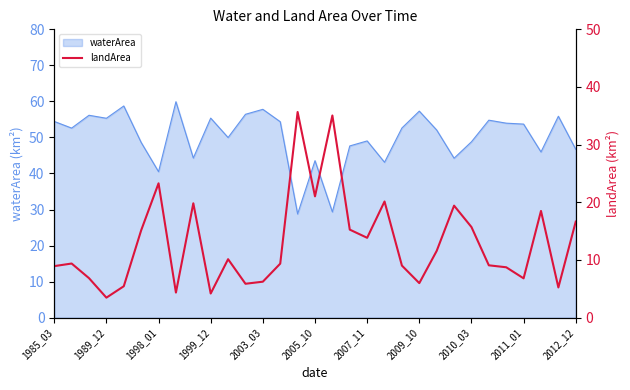

How many lines are shown in the chart?

1